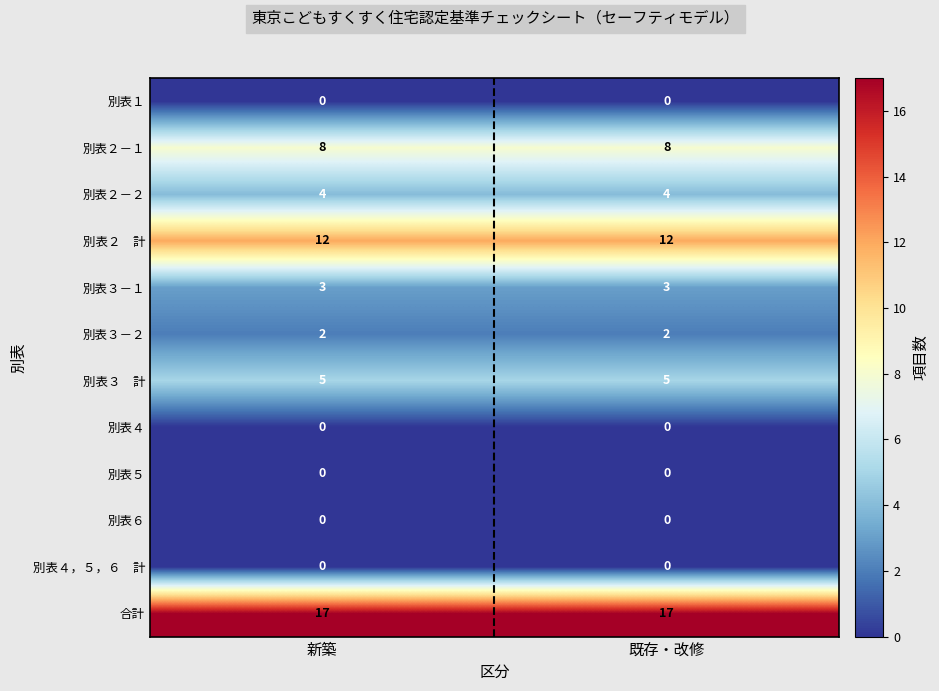

What is the average value of the 合計 series?

17